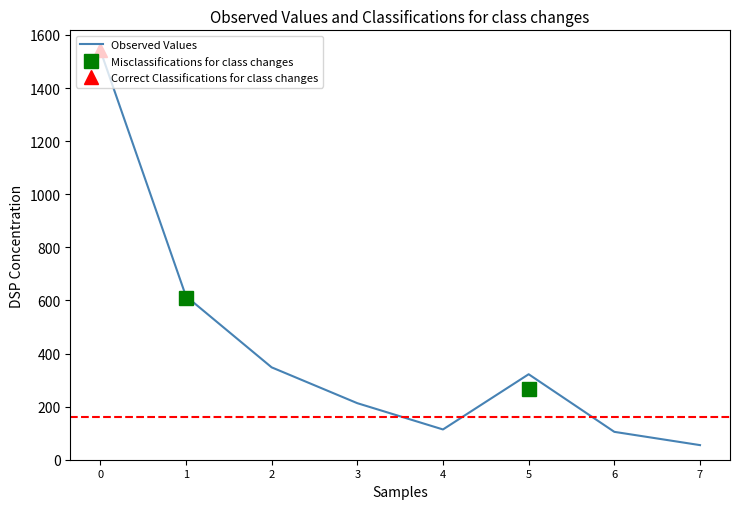

Count the number of categories in the chart.

8